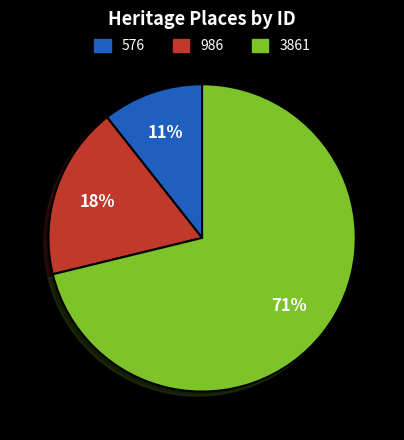

To the nearest percent, what is the average slice percentage?

33%